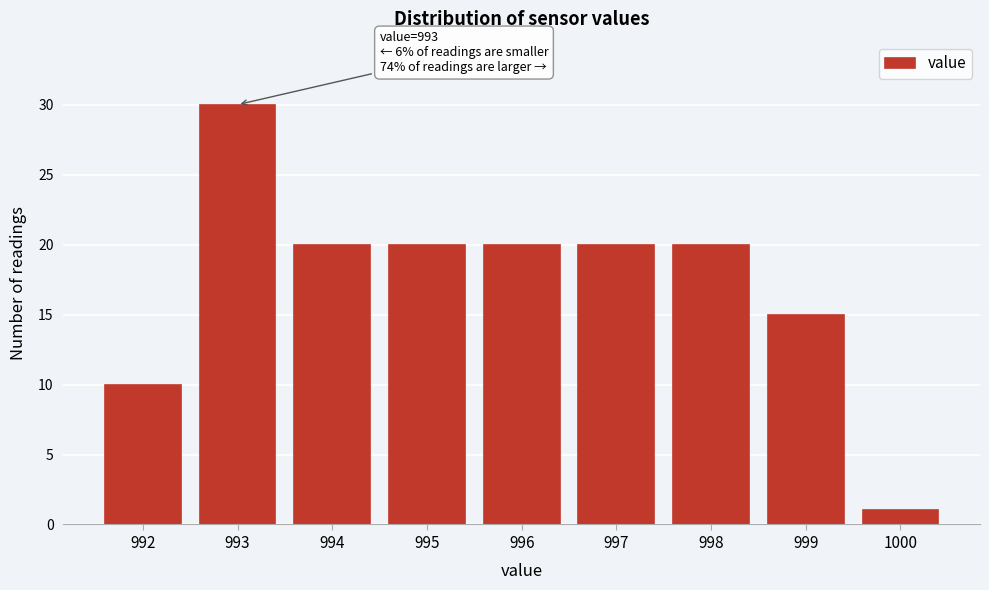

Reading left to right, list all the values displayed in this chart.

992=10	993=30	994=20	995=20	996=20	997=20	998=20	999=15	1000=1